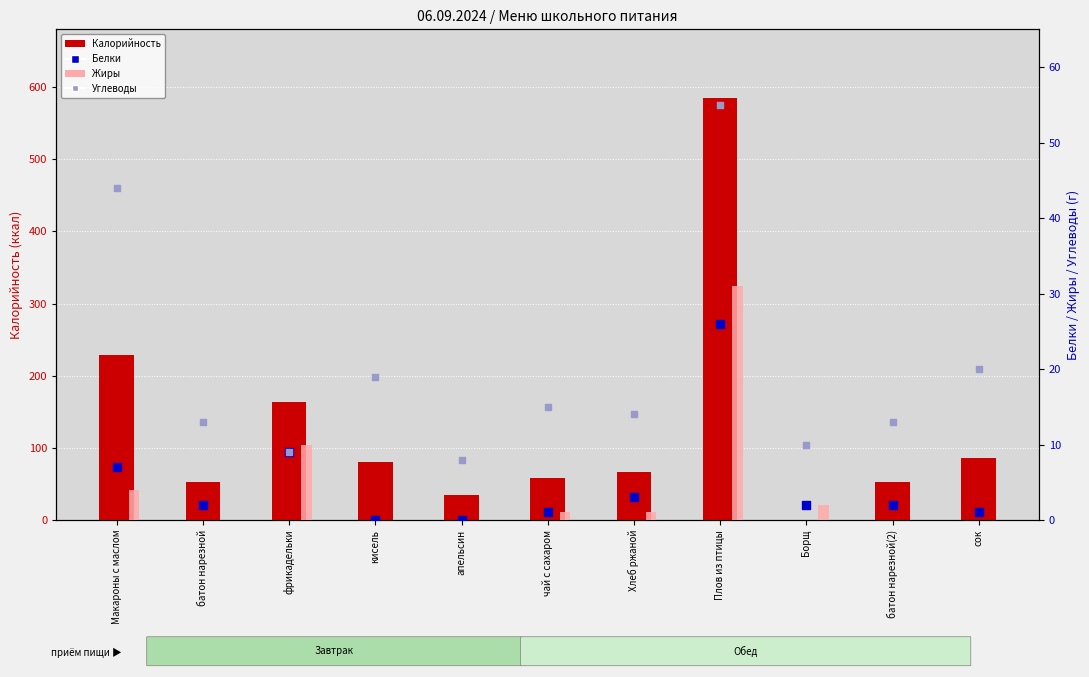

What are all the series names shown in the legend?

Калорийность, Жиры, Белки, Углеводы